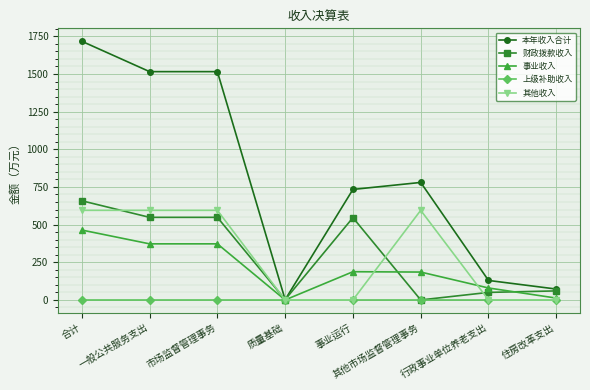

Which series has the largest range (max minus min)?

本年收入合计